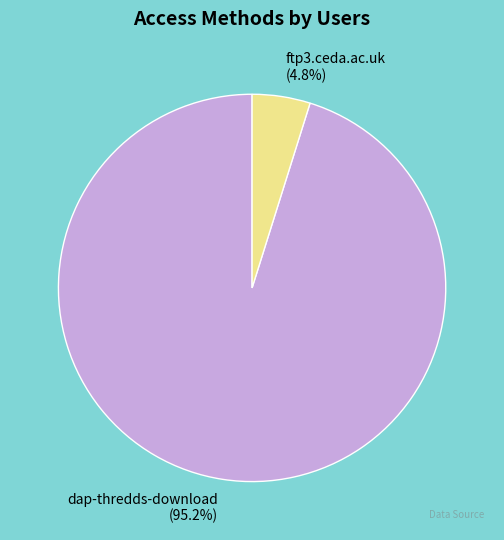

How much of the chart is everything except ftp3.ceda.ac.uk?

95.2%